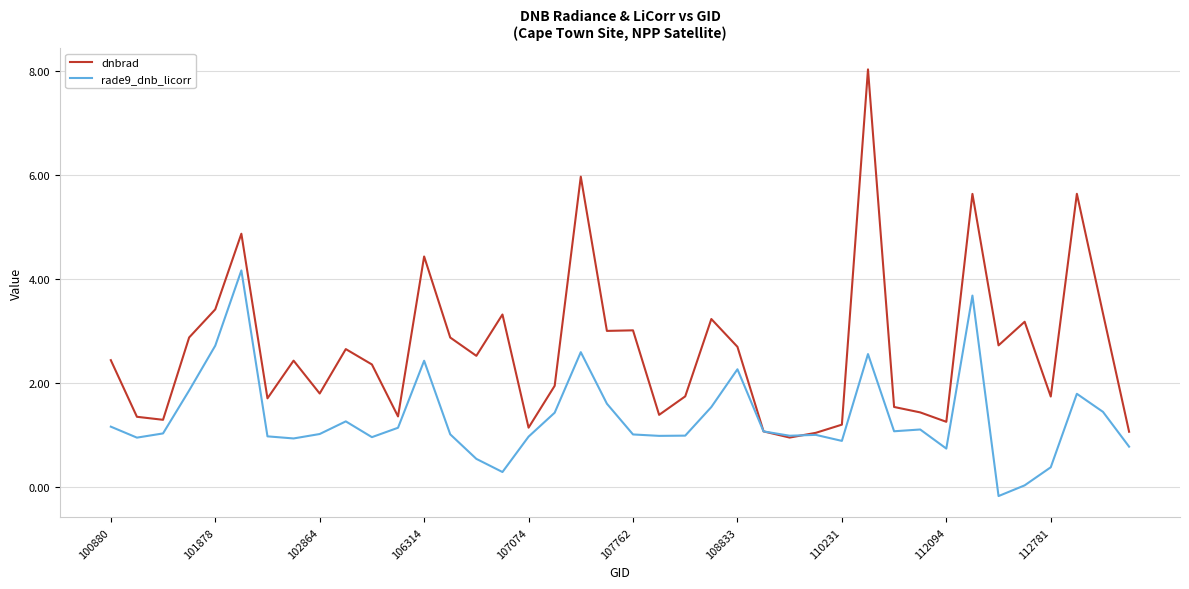

List the series in order of their overall mean, lowest first.

rade9_dnb_licorr, dnbrad